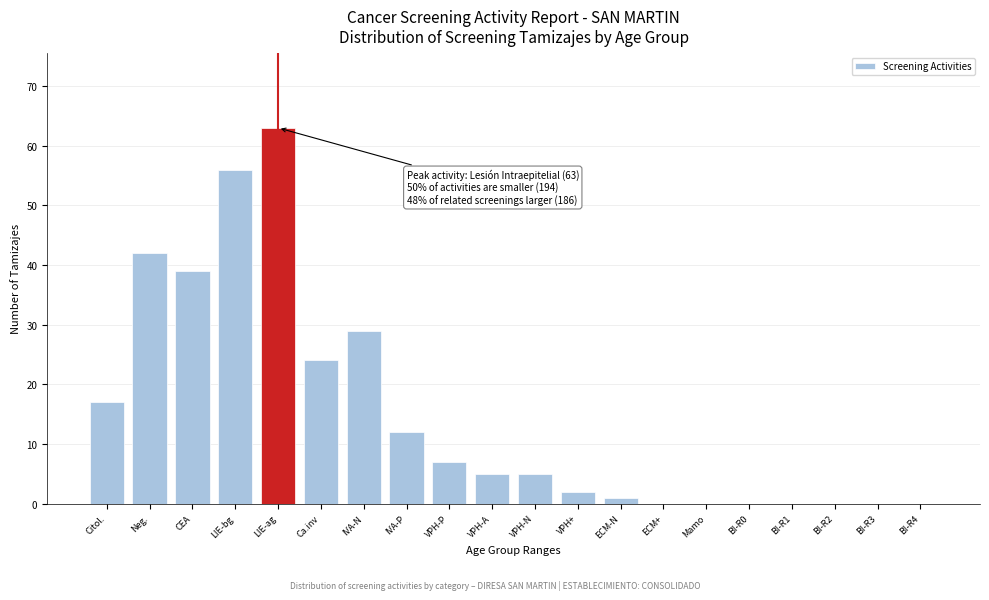

Reading left to right, transcribe all the data shown in this chart.

Citol.=17	Neg.=42	CEA=39	LIE-bg=56	LIE-ag=63	Ca.inv=24	IVA-N=29	IVA-P=12	VPH-P=7	VPH-A=5	VPH-N=5	VPH+=2	ECM-N=1	ECM+=0	Mamo=0	BI-R0=0	BI-R1=0	BI-R2=0	BI-R3=0	BI-R4=0